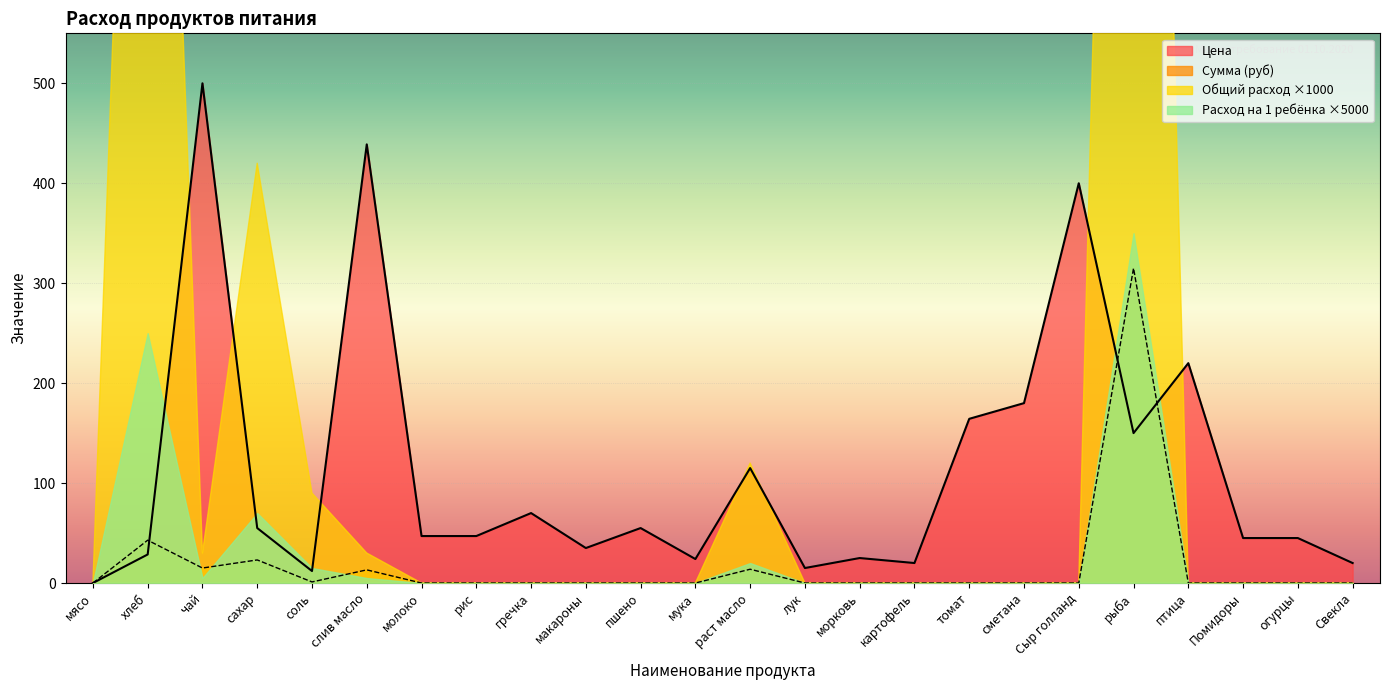

True or false: Сумма (руб) has a value of 0.0 at молоко.

True